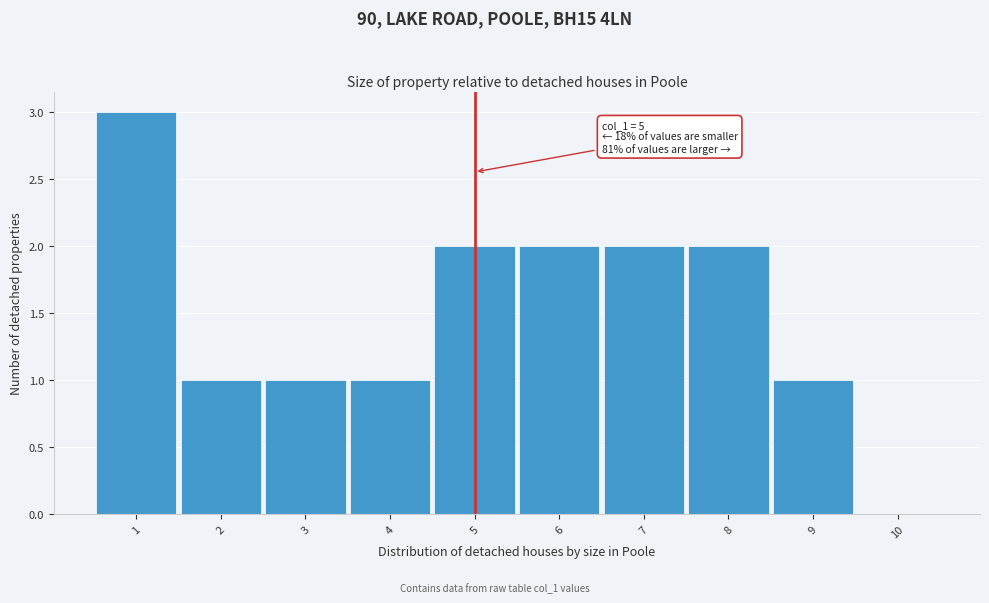

Over which range of the x-axis is the bar tallest?

0.5 to 1.5